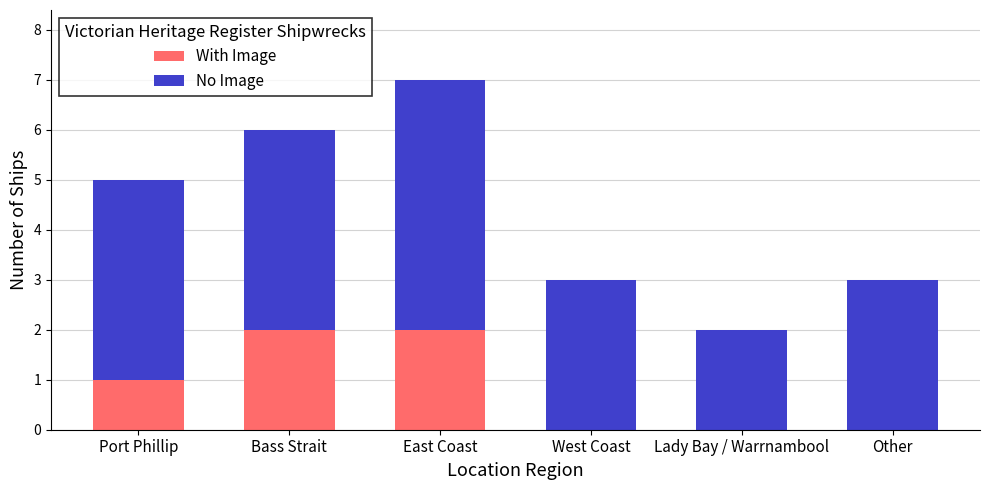

Are the bars horizontal?

No